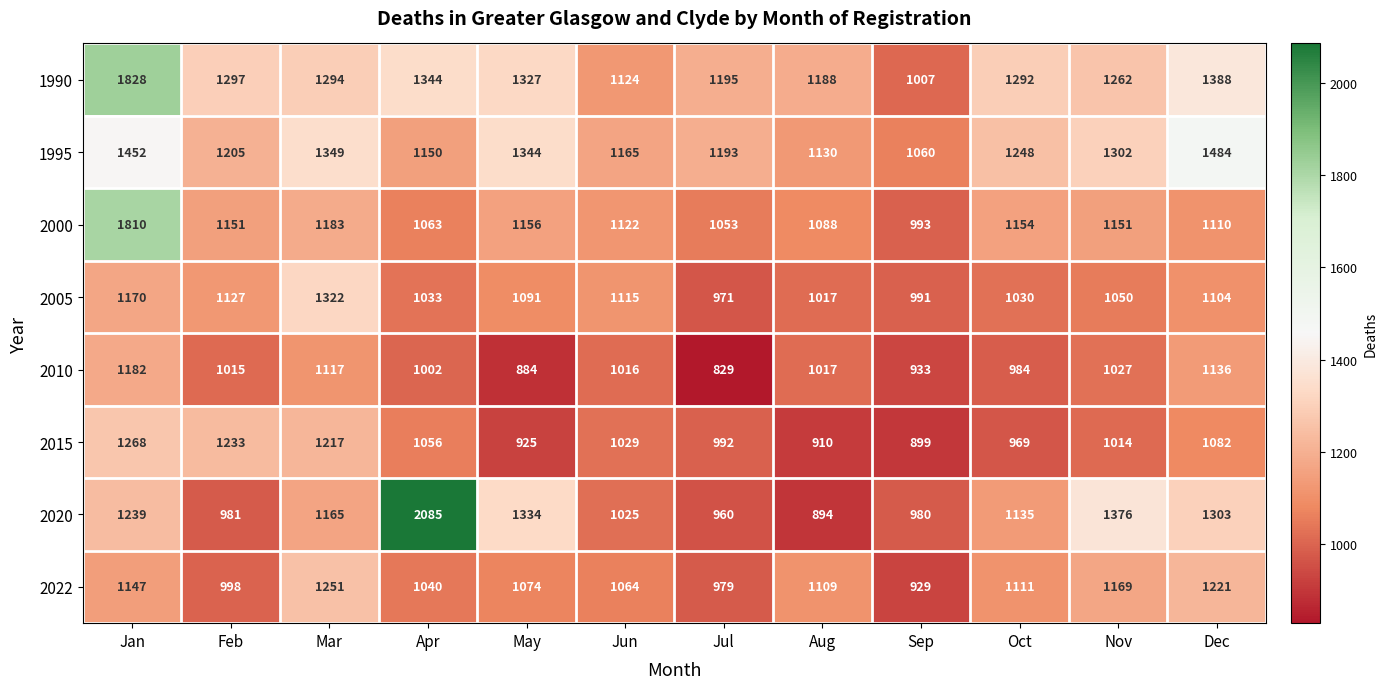

True or false: 1990 has a value of 1294 at Mar.

True